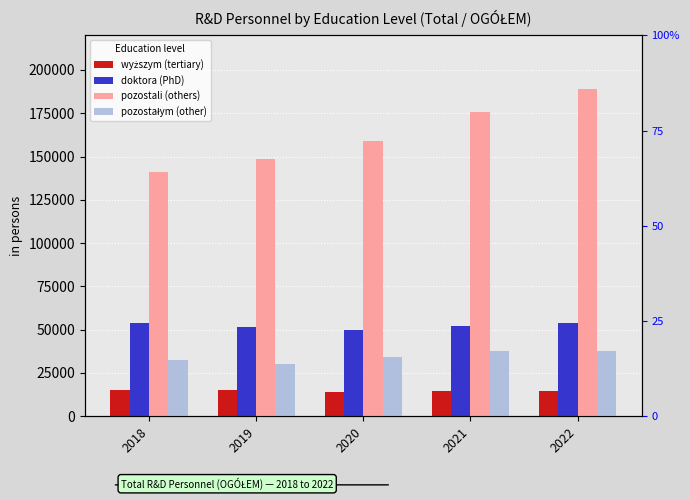

Read the doktora (PhD) value at 2020, to the nearest 50.

49800